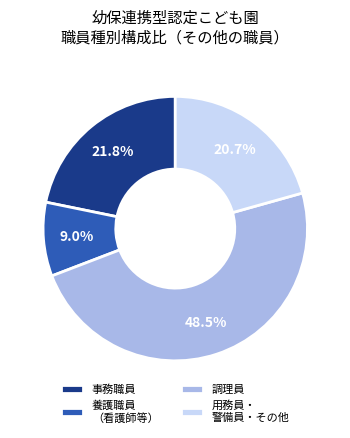

How many segments does this pie chart have?

4